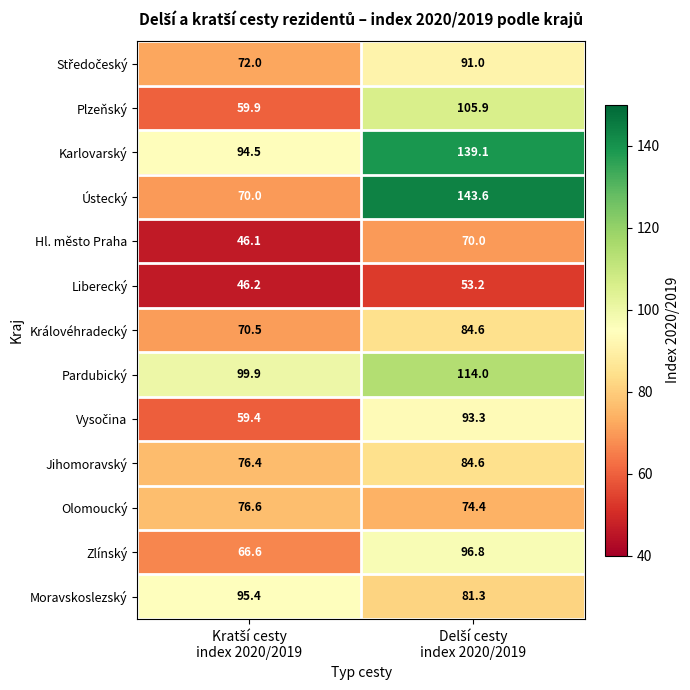

Which series has the largest total across all categories?

Karlovarský